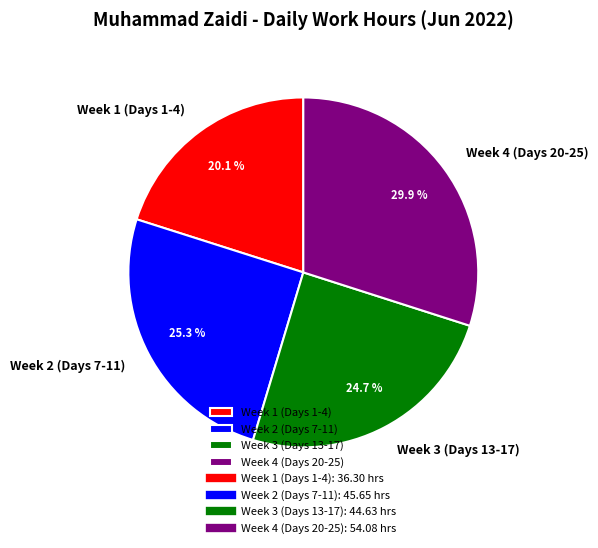

Is there any slice that represents more than half of the pie?

No